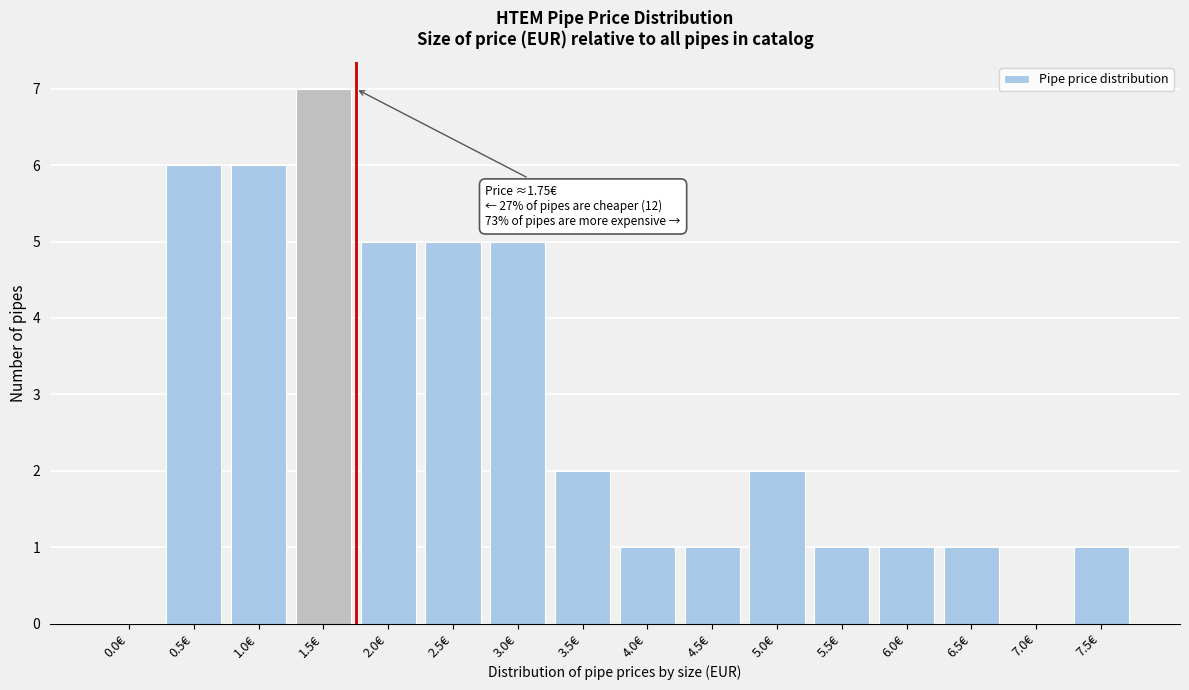

Reading left to right, list all the values displayed in this chart.

0.0€=0	0.5€=6	1.0€=6	1.5€=7	2.0€=5	2.5€=5	3.0€=5	3.5€=2	4.0€=1	4.5€=1	5.0€=2	5.5€=1	6.0€=1	6.5€=1	7.0€=0	7.5€=1